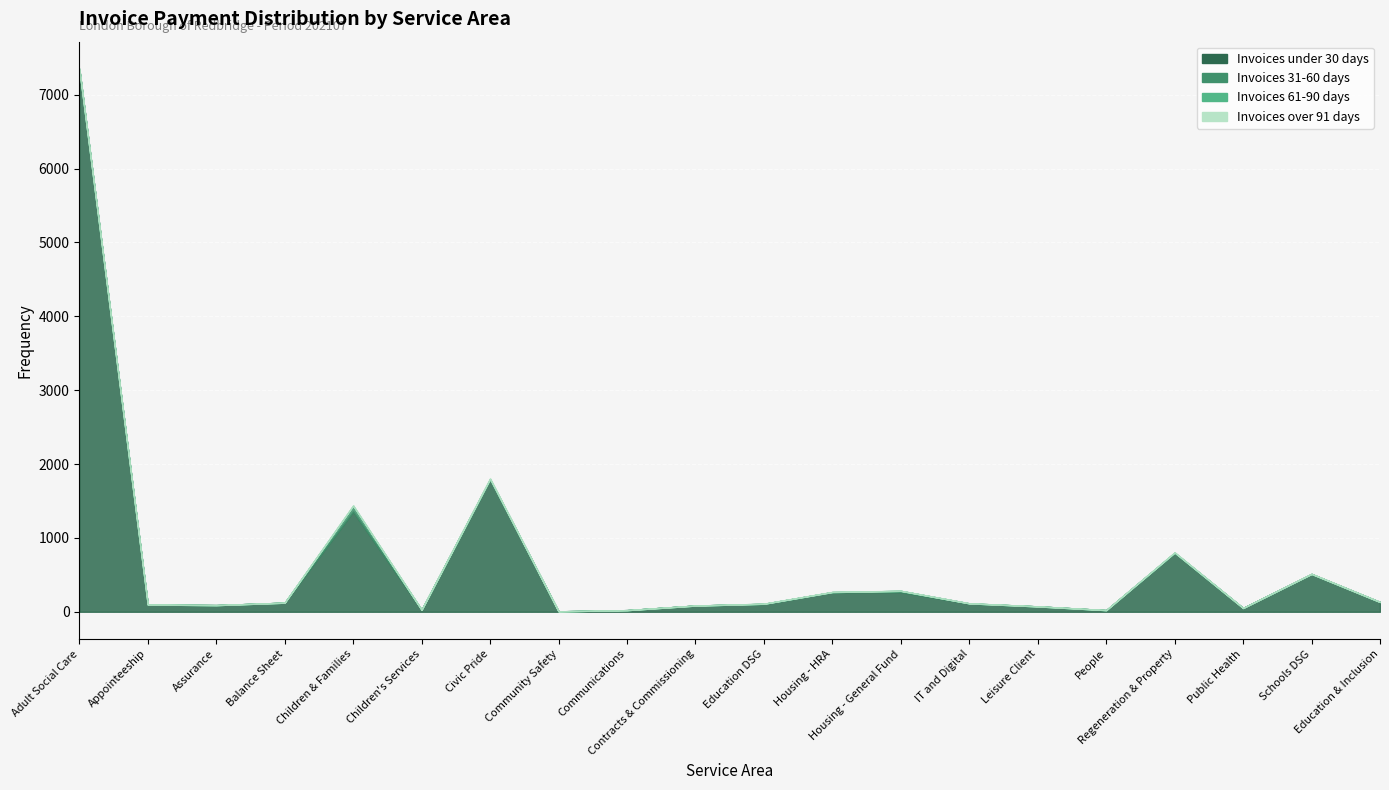

What is the label of the 17th point from the right?

Balance Sheet